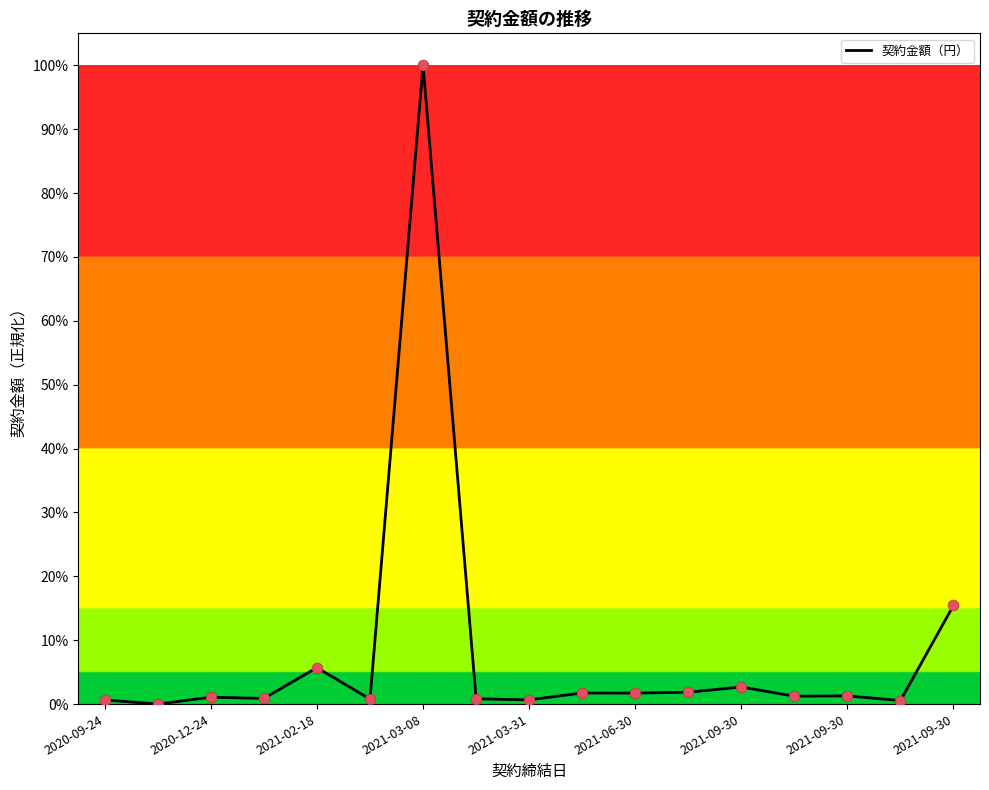

What is the difference between the maximum and minimum values?

100.0